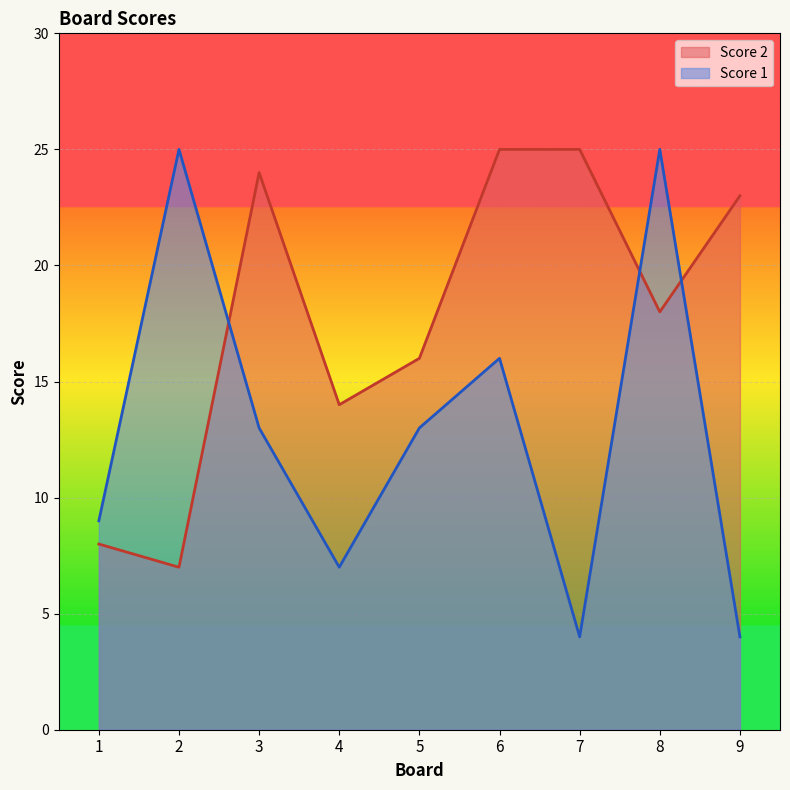

Is the value of Score 1 at 8 greater than the value of Score 2 at 7?

No